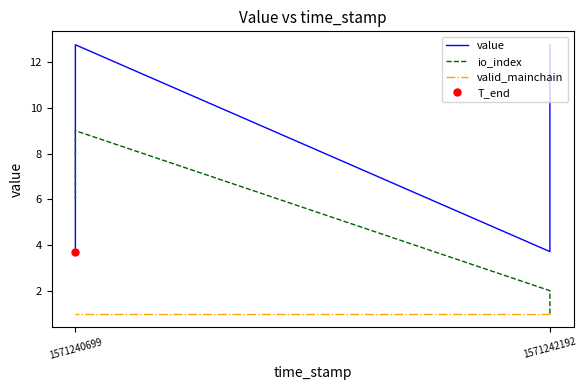

Is it true that value equals 3.7 at 1571242192?

True